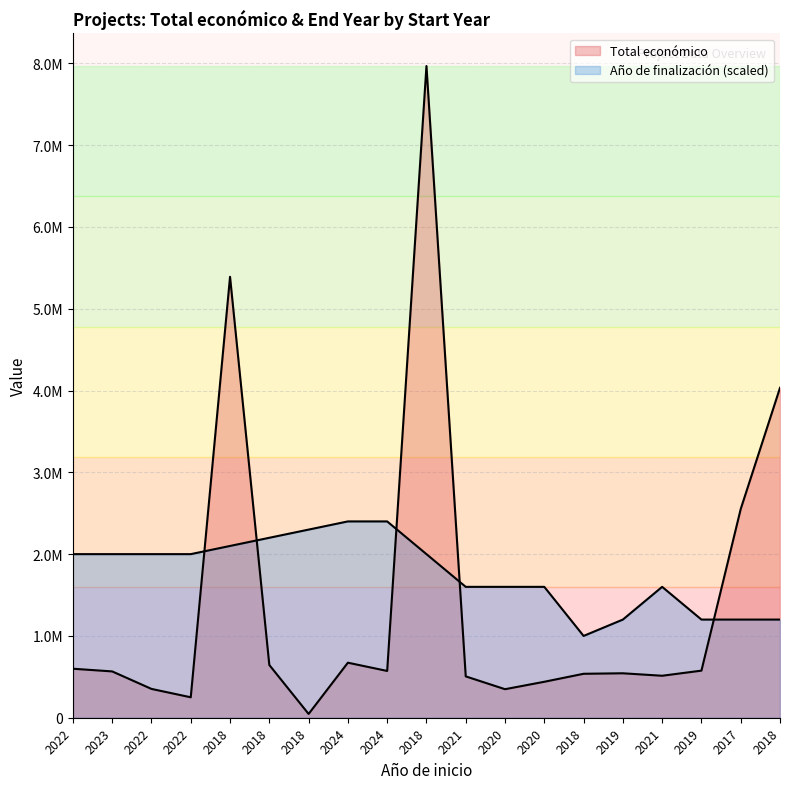

The value at 2019 is 543404. True or false?

True